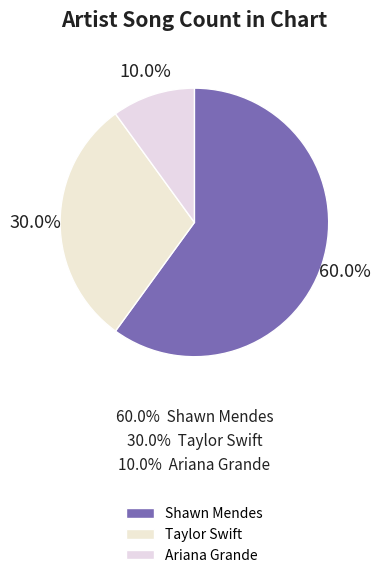

To the nearest percent, what is the average slice percentage?

33%